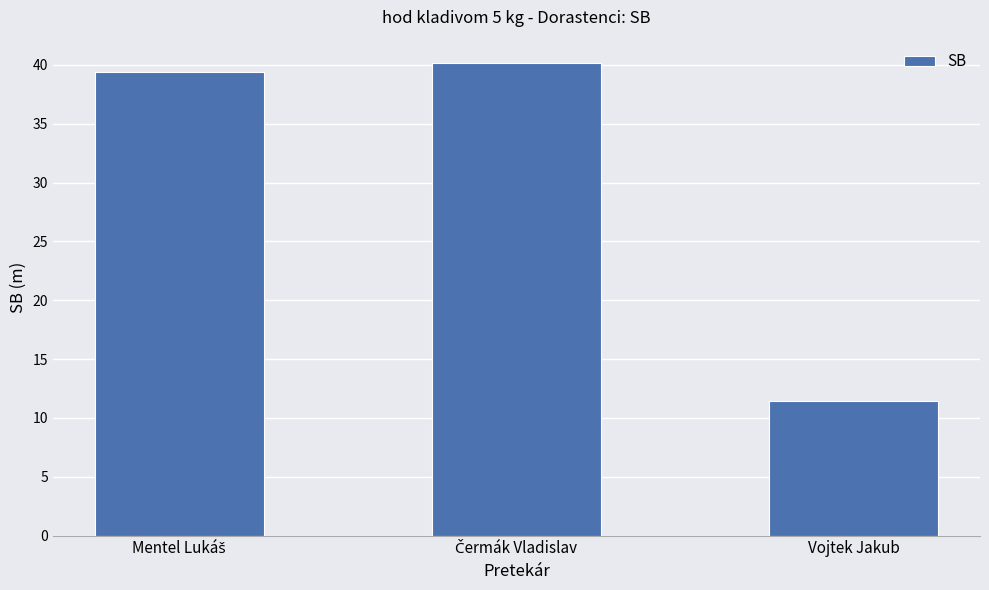

The value at Vojtek Jakub is 5.8. True or false?

False